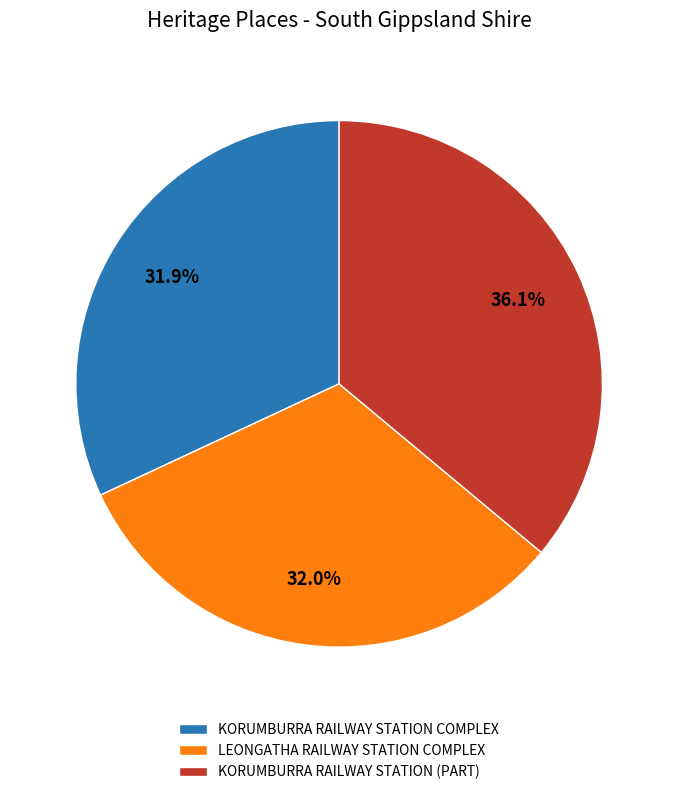

Is KORUMBURRA RAILWAY STATION (PART) the majority of the pie?

No